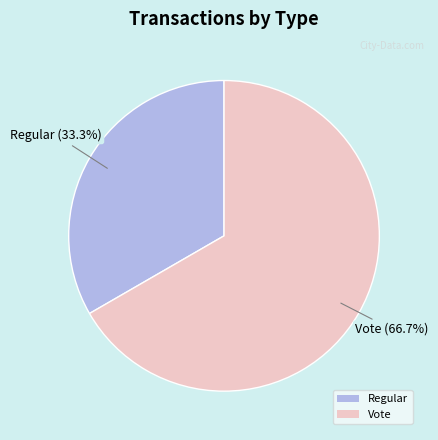

To the nearest percent, what is the difference between the largest and smallest slice percentages?

33%